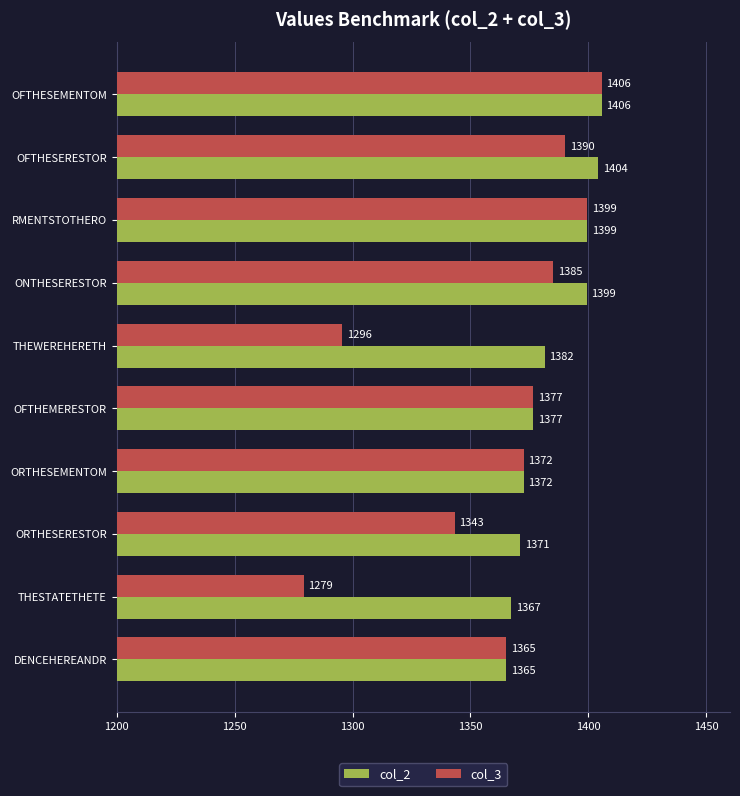

At which category is the sum across all series the highest?

OFTHESEMENTOM